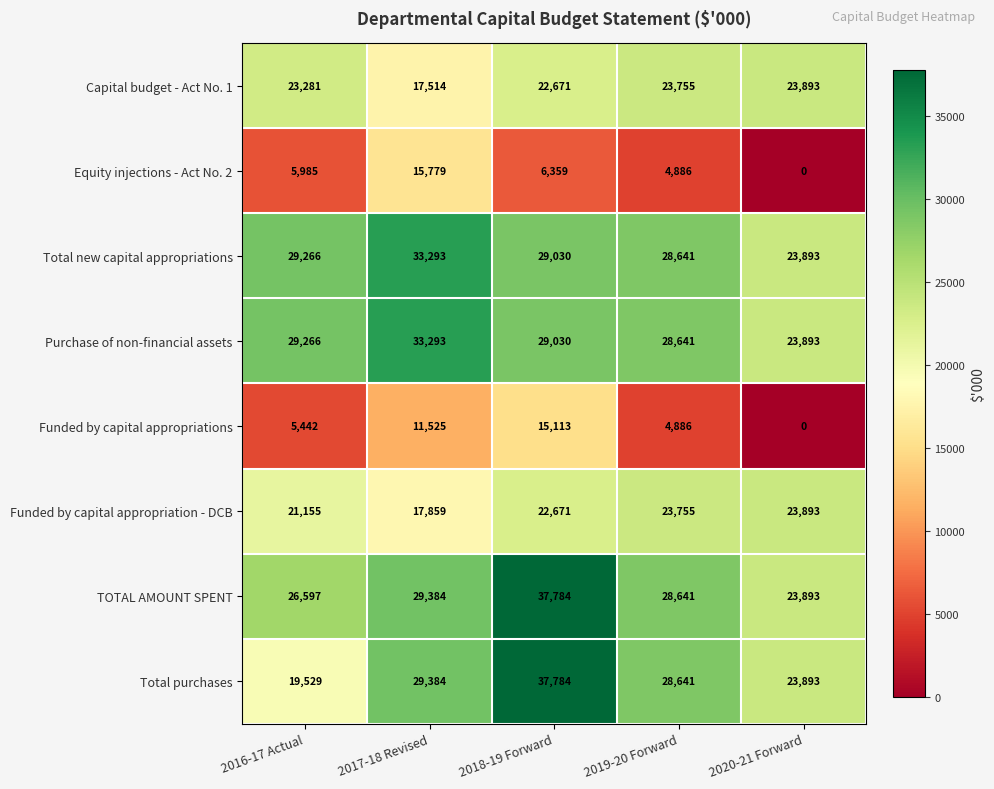

What is the average value of the Total purchases series?

27846